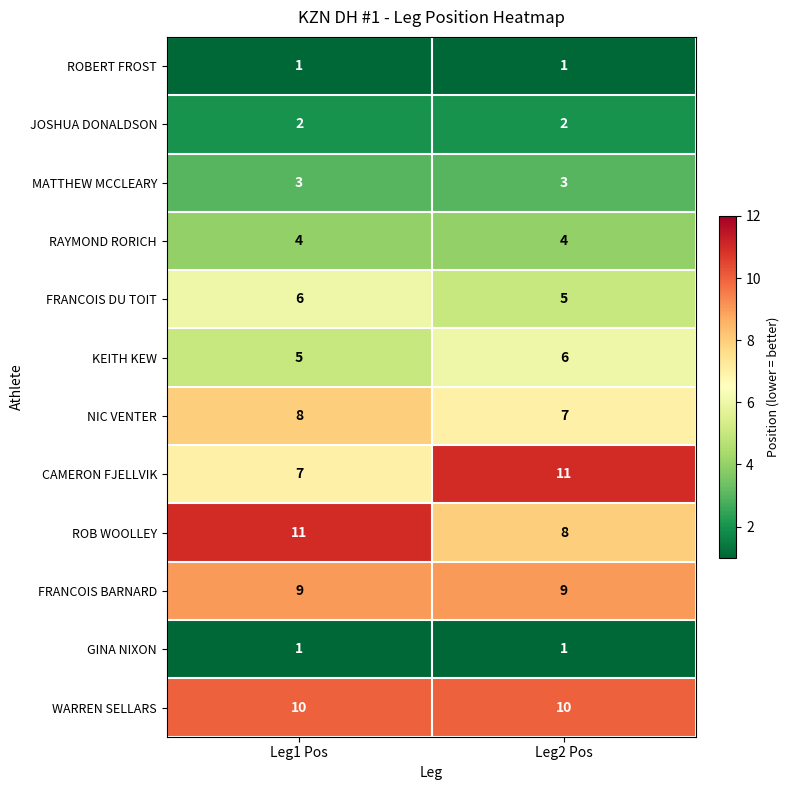

Which series has the widest spread of values?

CAMERON FJELLVIK